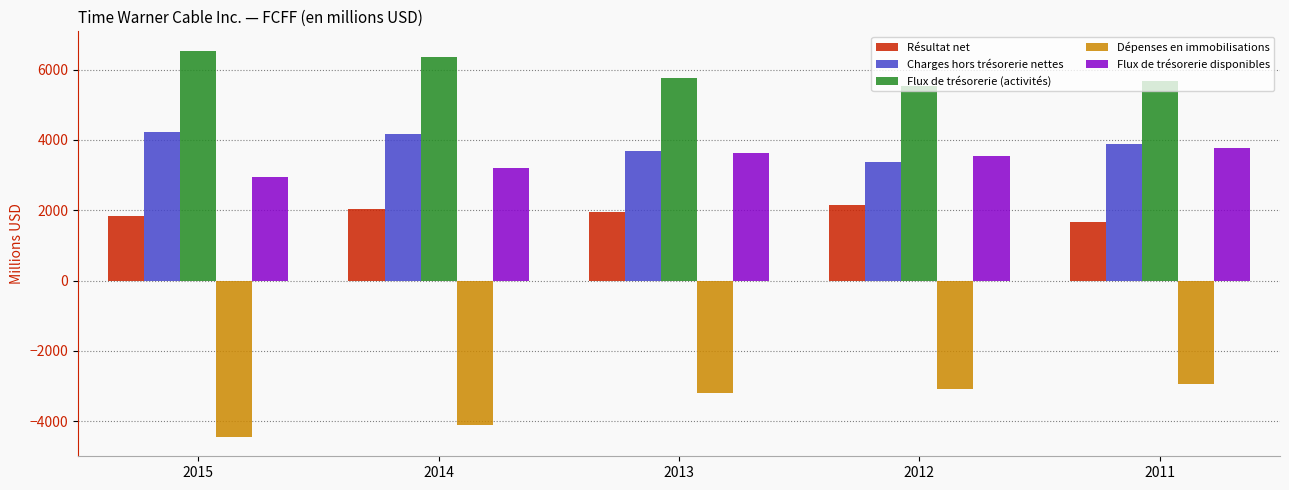

How many values in the Flux de trésorerie disponibles series are below 3540?

2